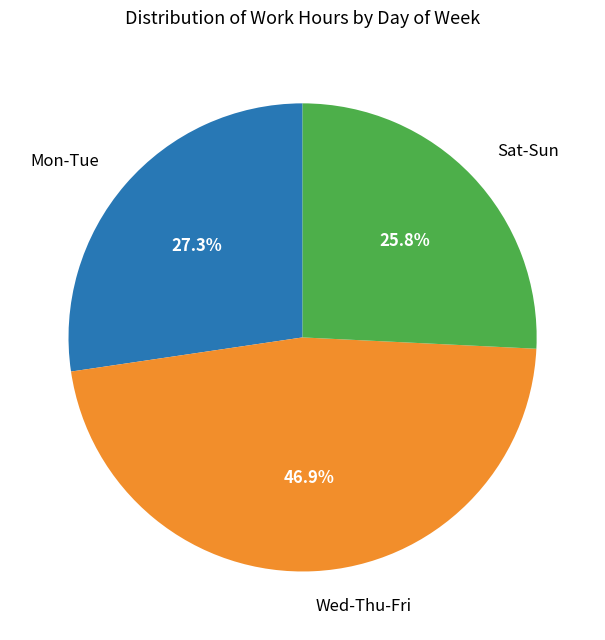

What portion of the pie excludes Sat-Sun?

74.2%